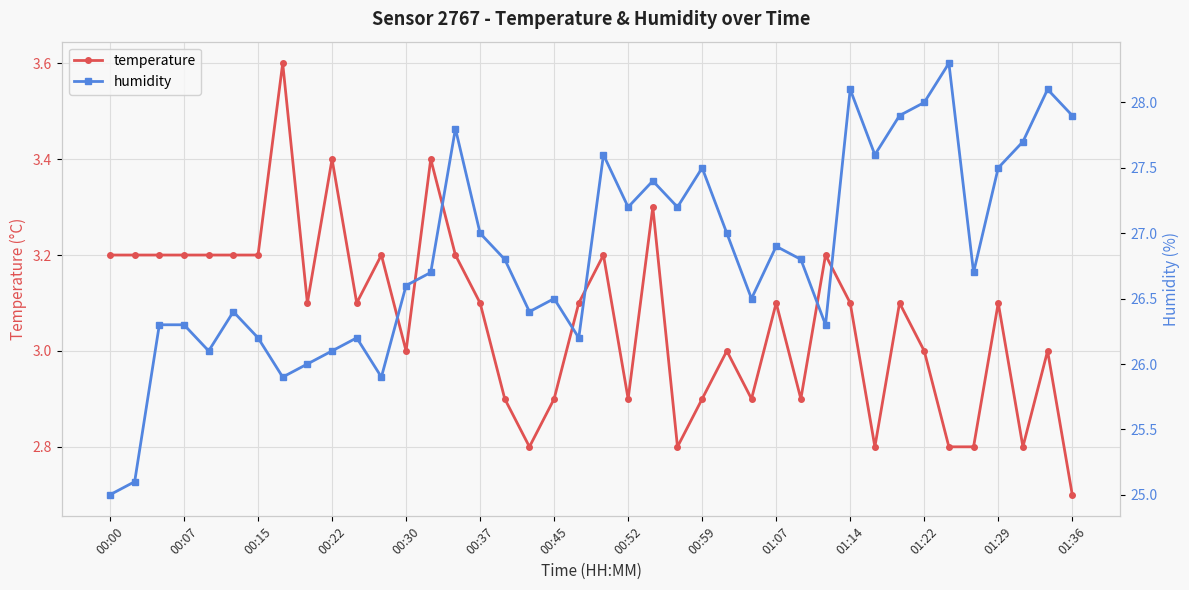

True or false: temperature has more than 0 points higher than both neighbors.

True